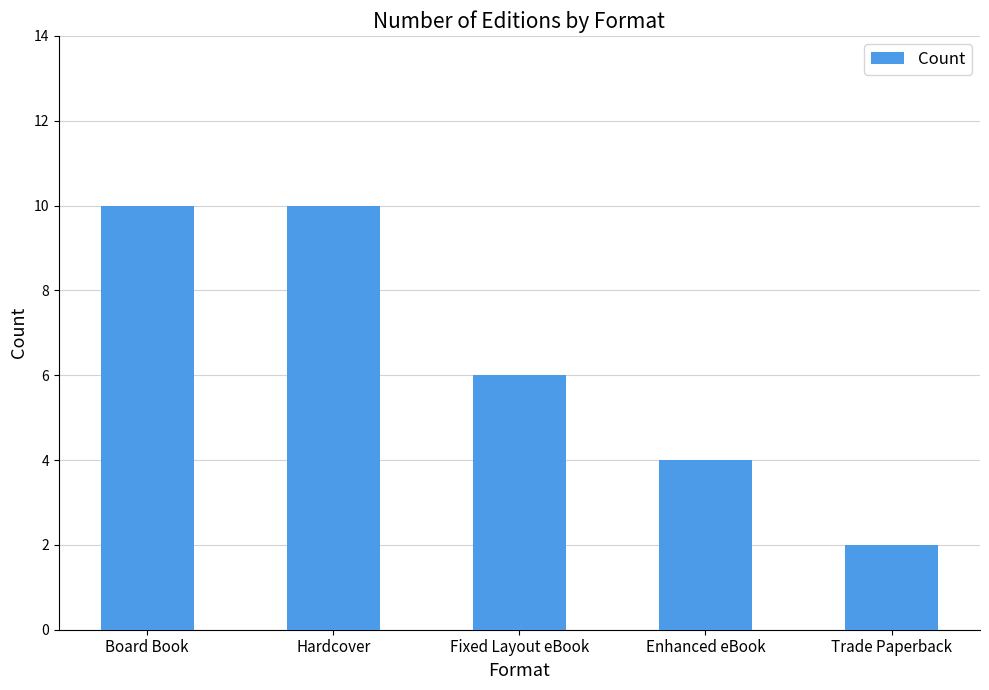

What is the label of the 5th bar from the right?

Board Book